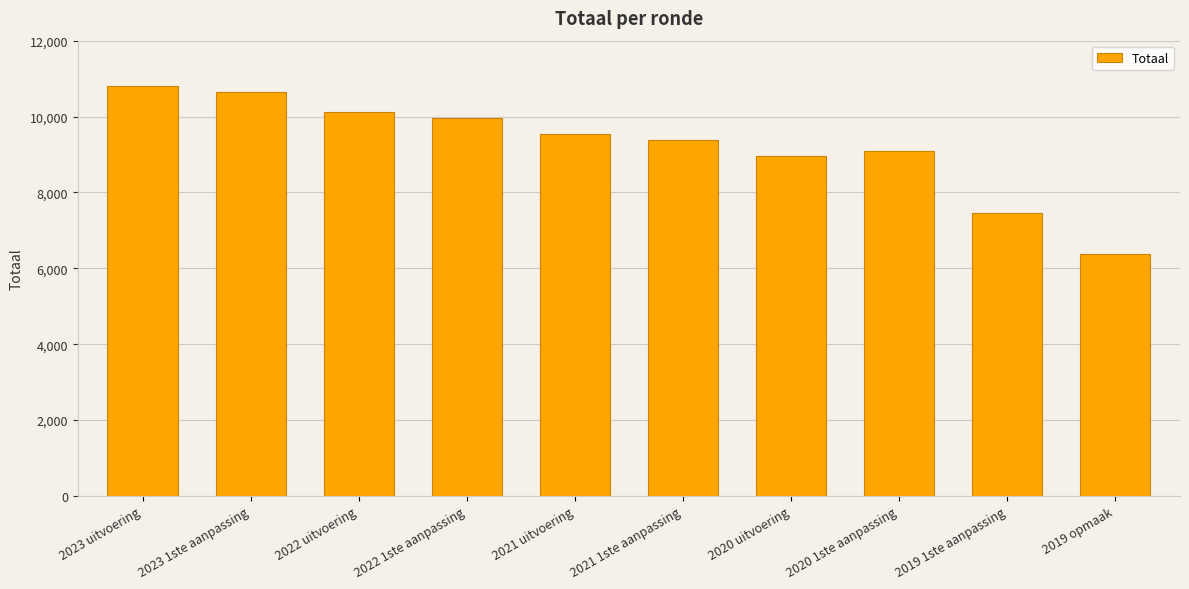

Read the value at 2022 1ste aanpassing, to the nearest 100.

10000